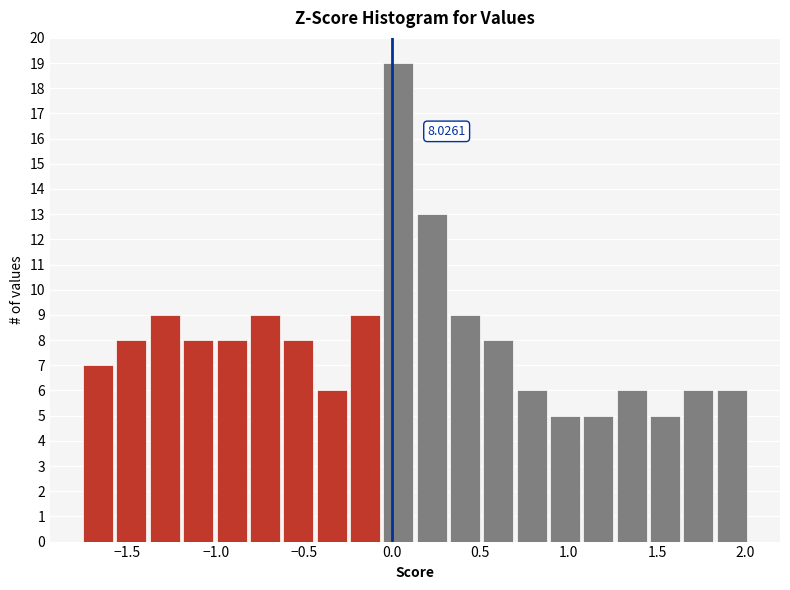

Read against the x-axis, roughly where is the centre of the tallest bar?

0.05